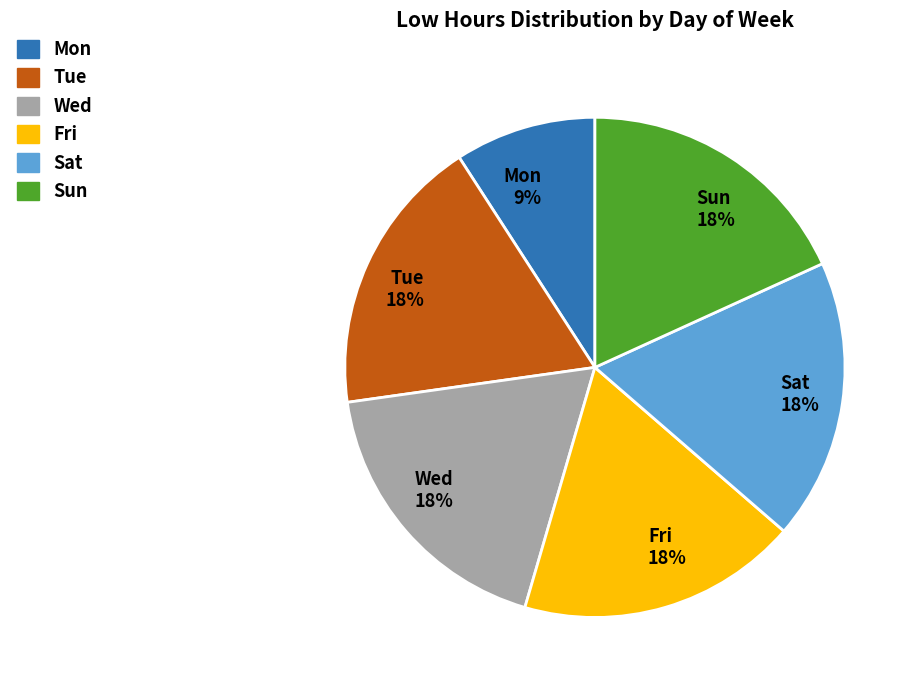

How many segments does this pie chart have?

6